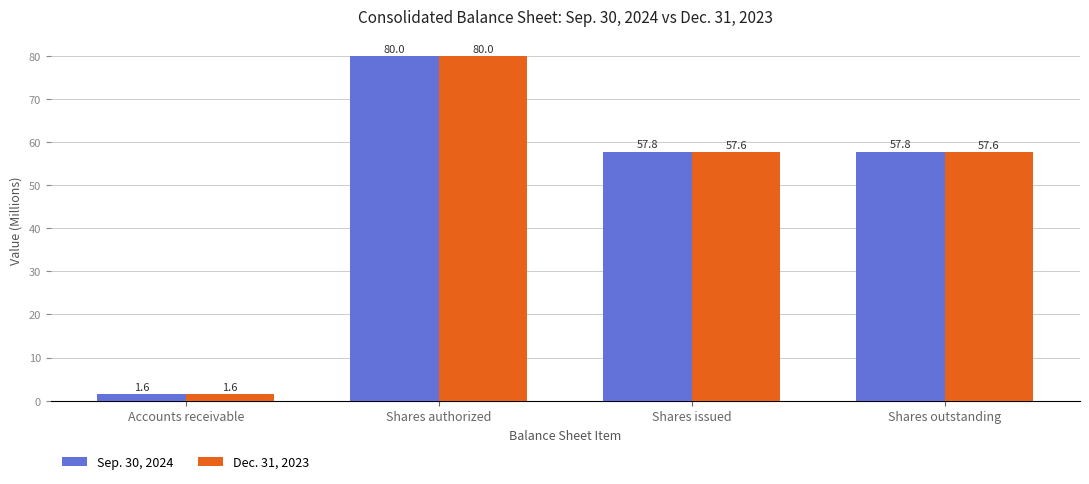

Is it true that Dec. 31, 2023 equals 1.6 at Accounts receivable?

True